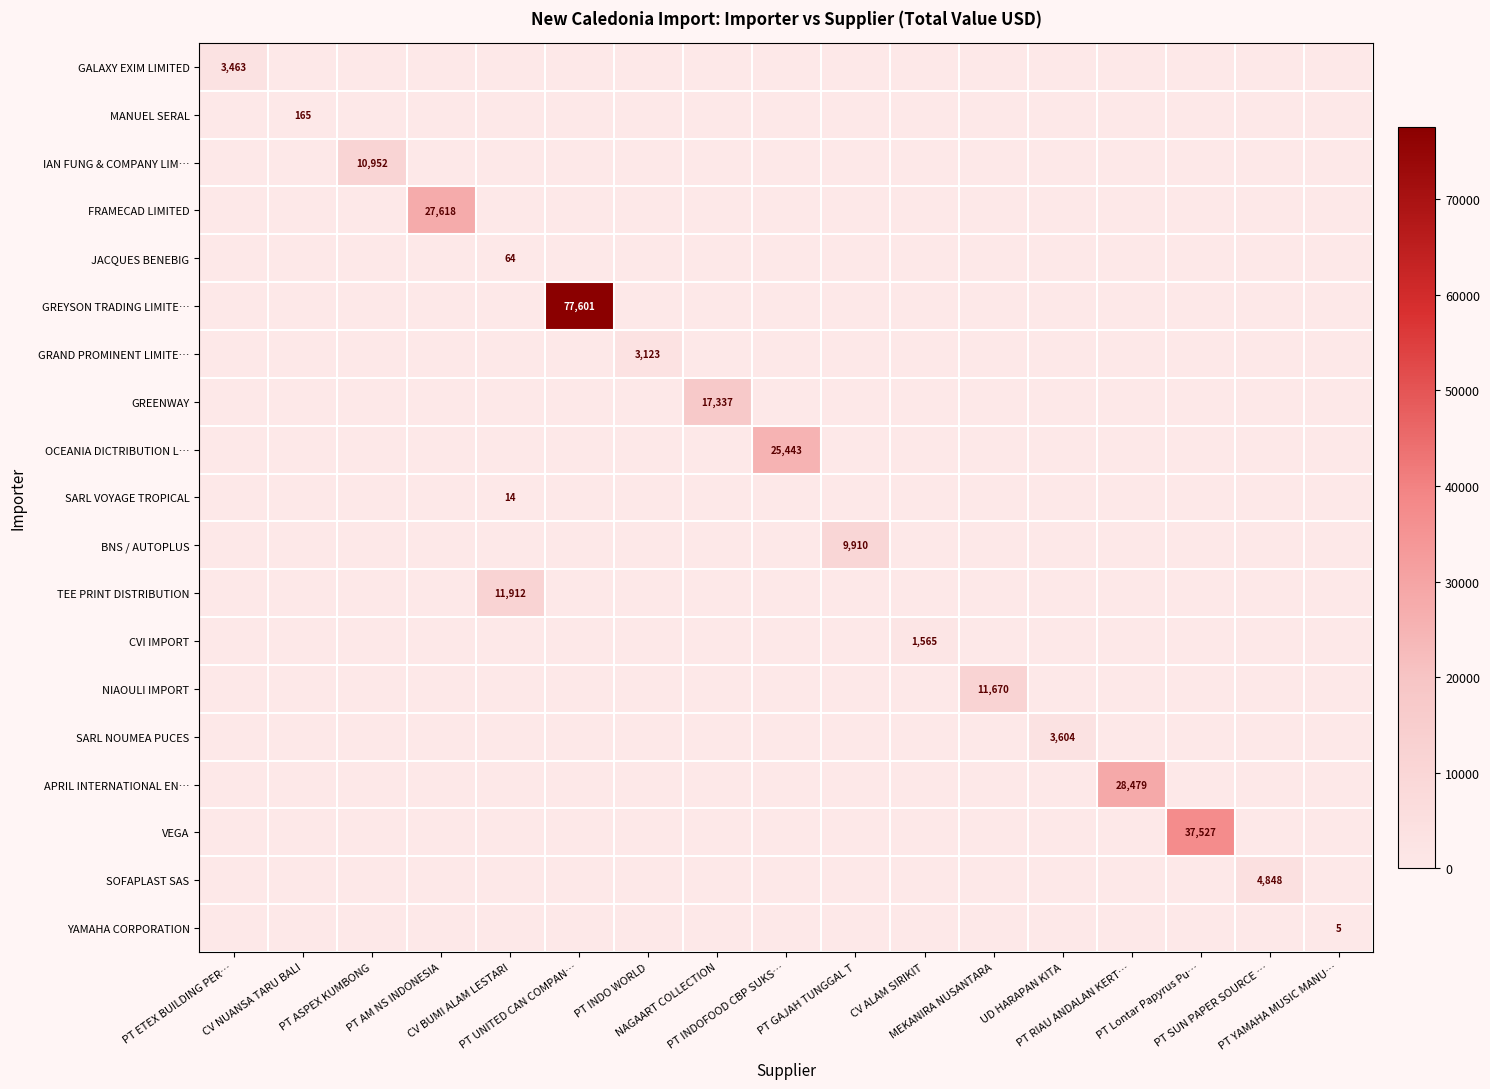

What is the highest value of the GRAND PROMINENT LIMITE… series?

3123.0